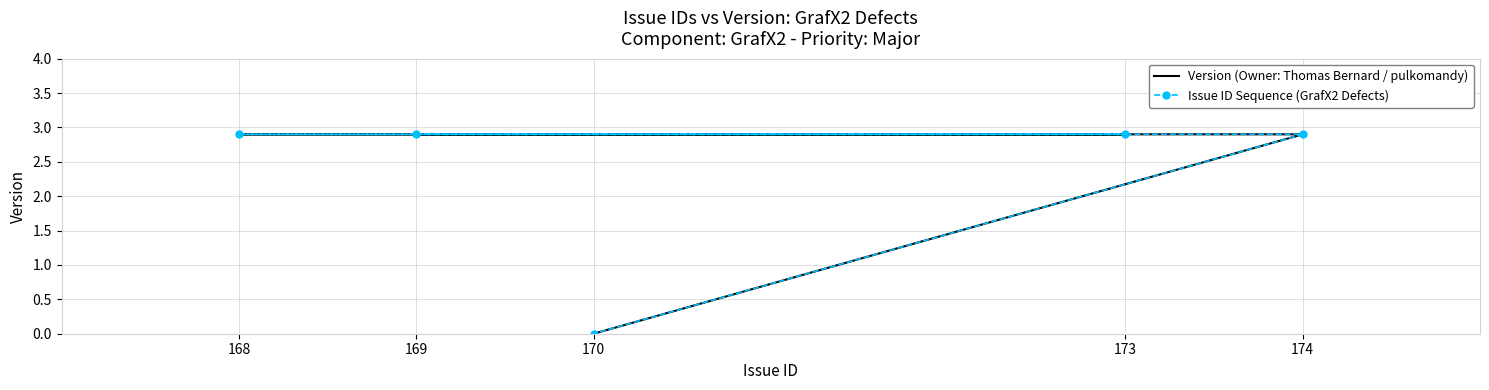

How many lines are shown in the chart?

2